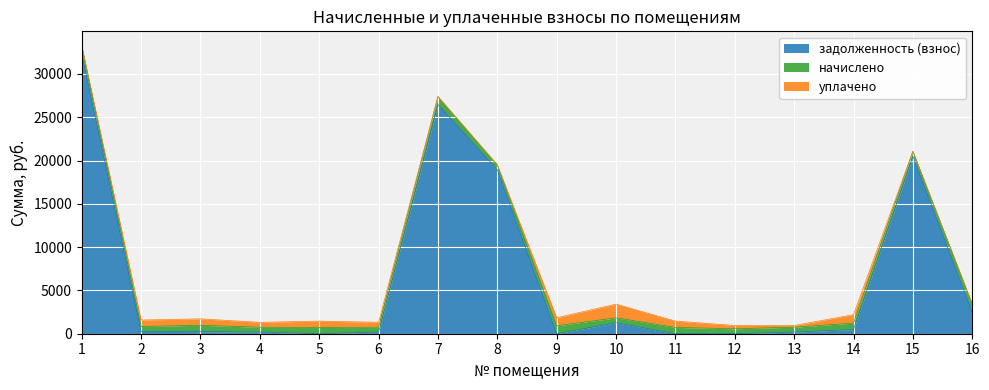

Between 2 and 5, which is larger?

2